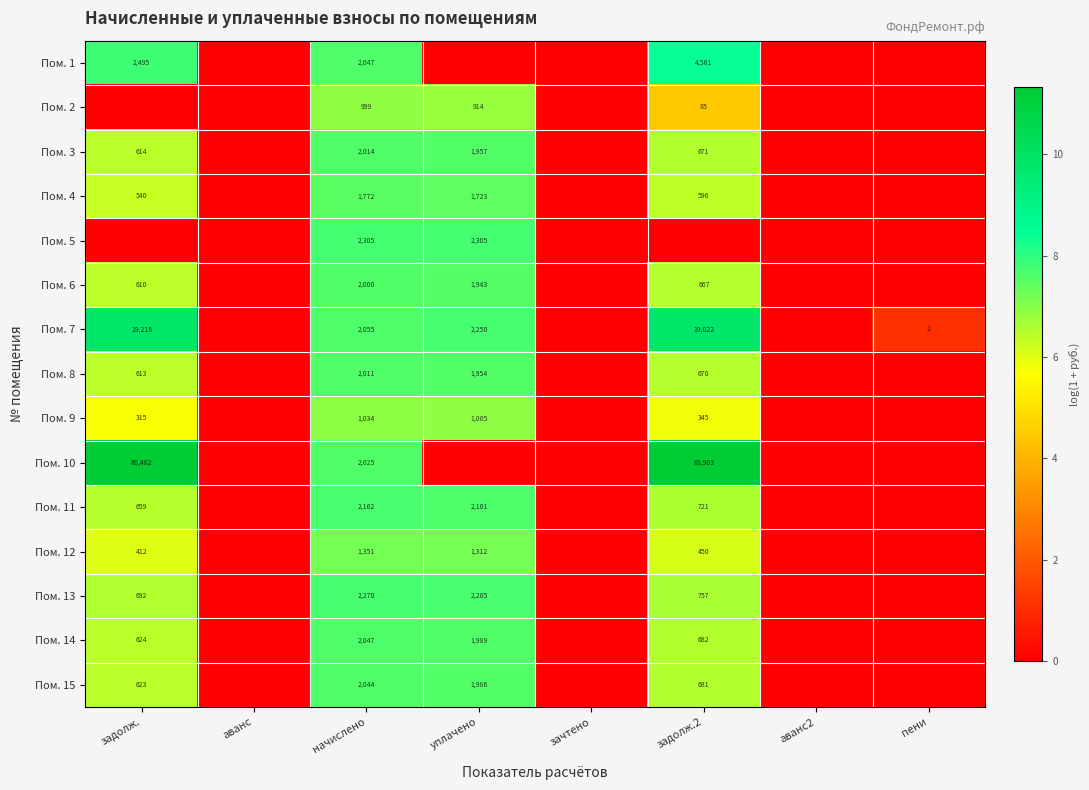

What is the difference between the Пом. 9 values at уплачено and задолж.?

690